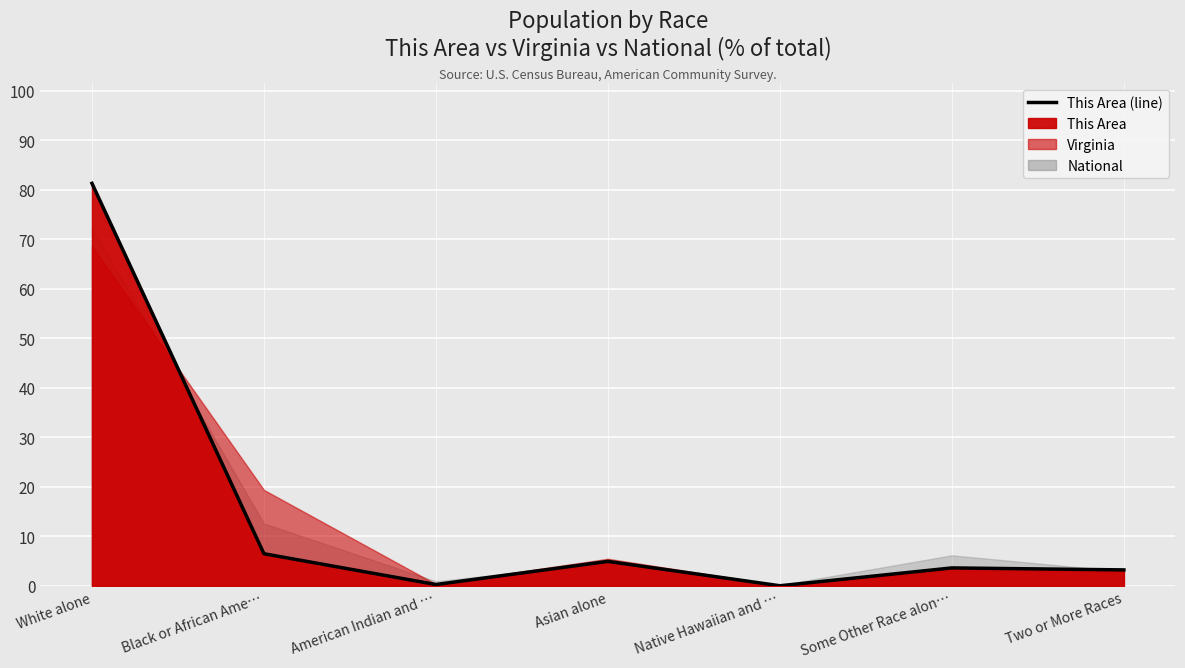

At which label does the data first exceed 3?

White alone